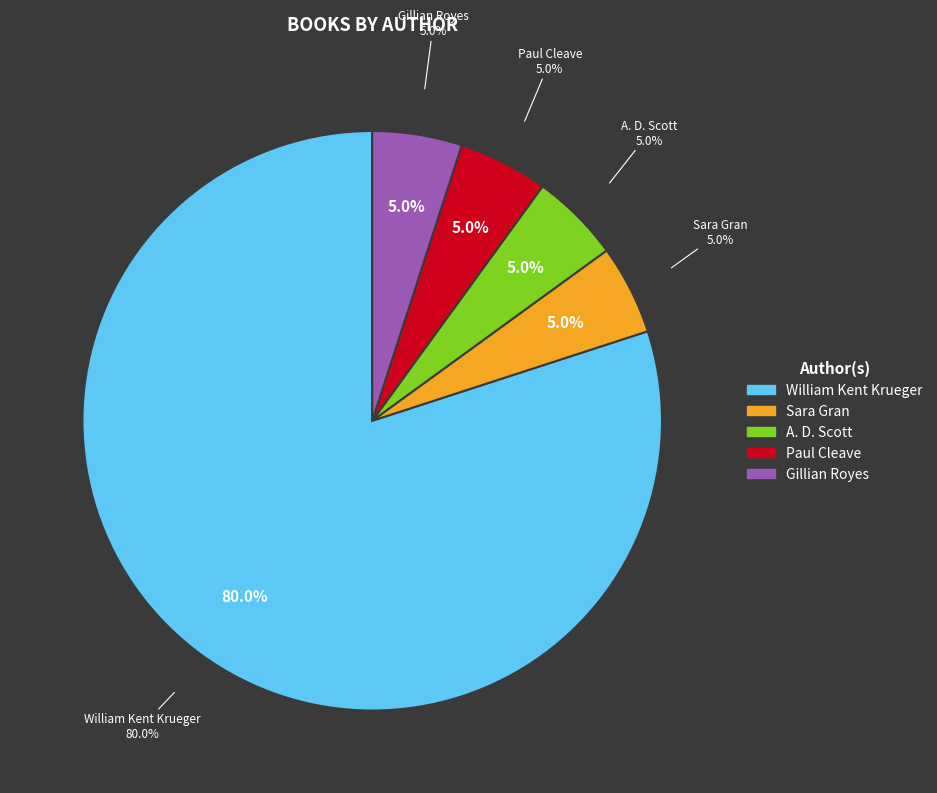

What is the majority slice?

William Kent Krueger (1683733)